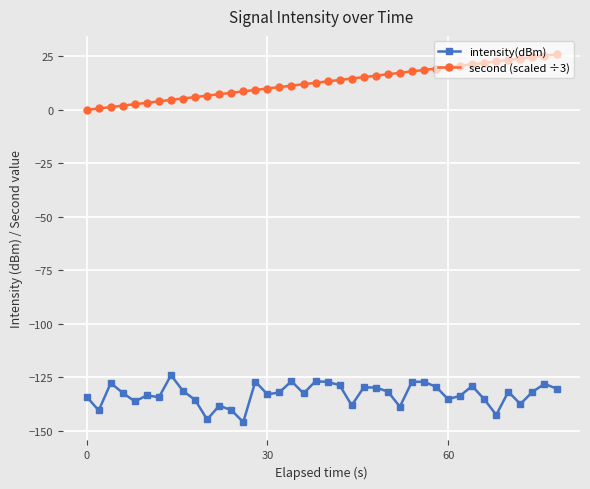

What is the difference between the second highest and minimum values in the intensity(dBm) series?

19.1